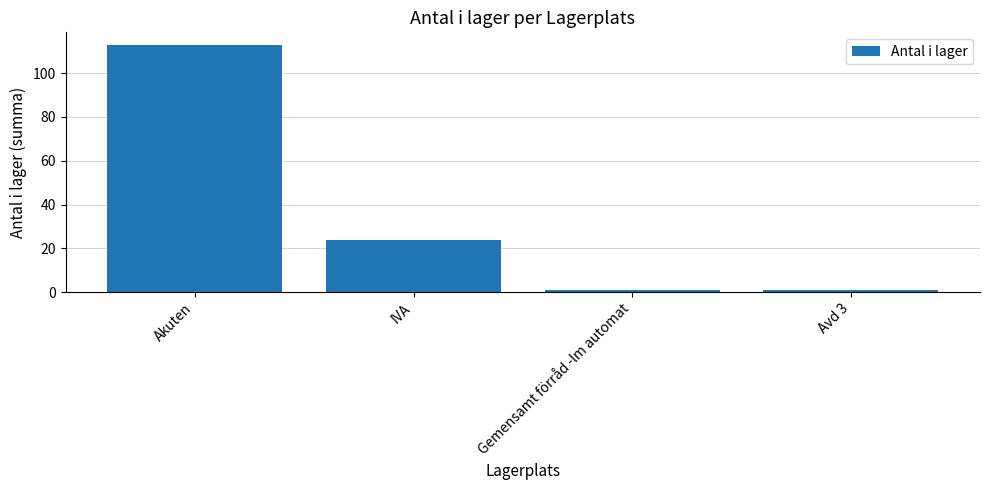

Is it true that the value at Akuten is 52?

False